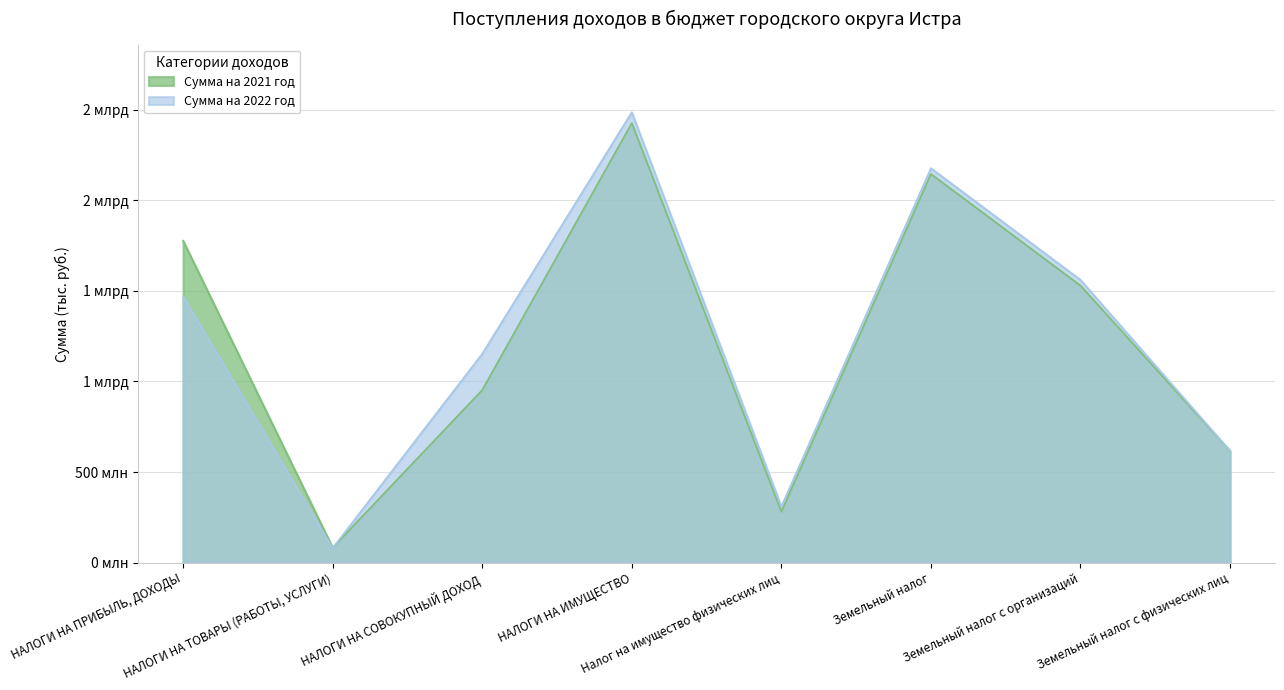

Does the chart display data point markers on the line(s)?

No